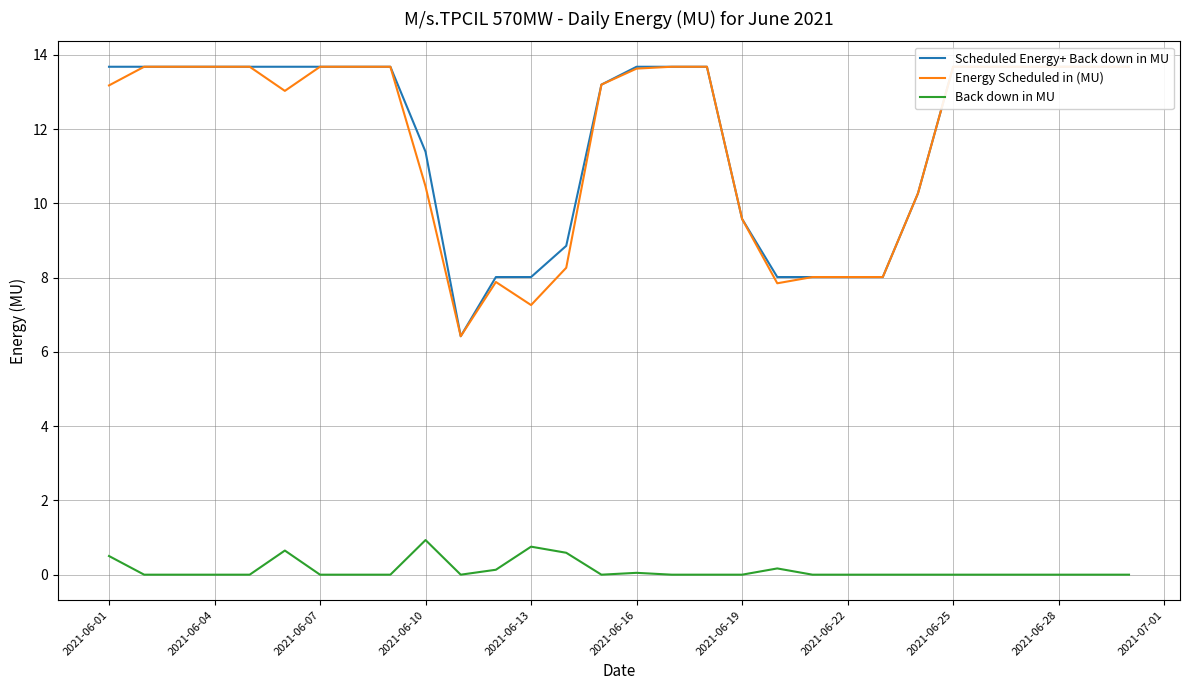

What are all the series names shown in the legend?

Scheduled Energy+ Back down in MU, Energy Scheduled in (MU), Back down in MU